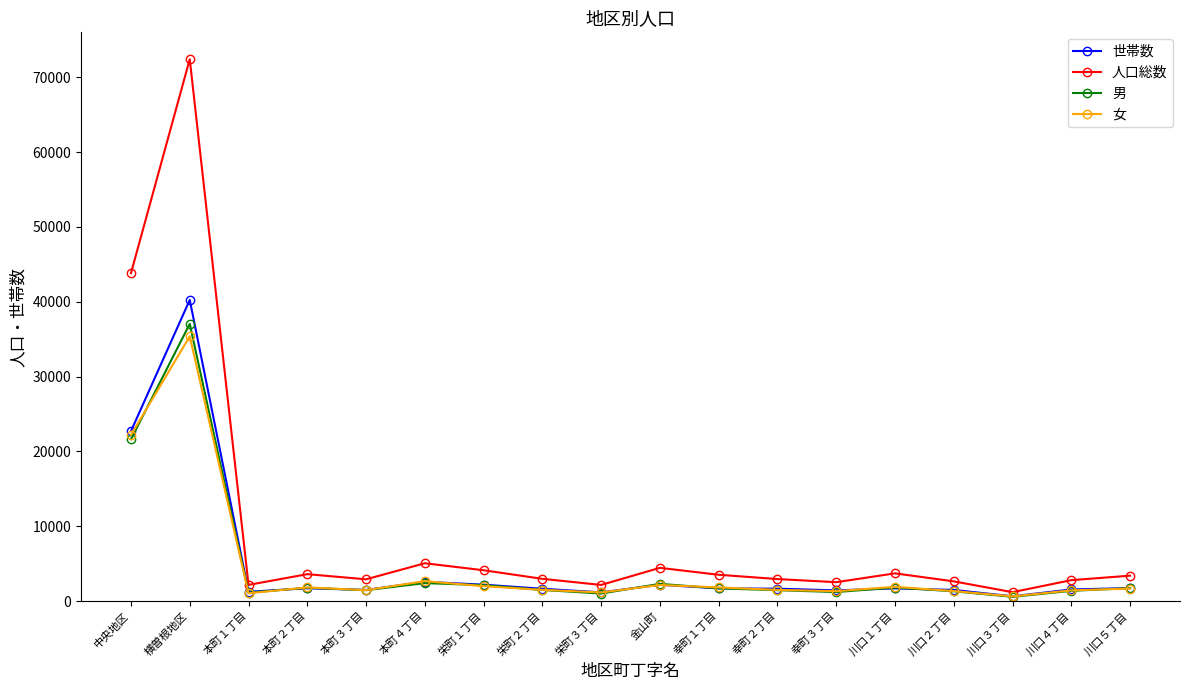

What is the greatest value displayed?

72401